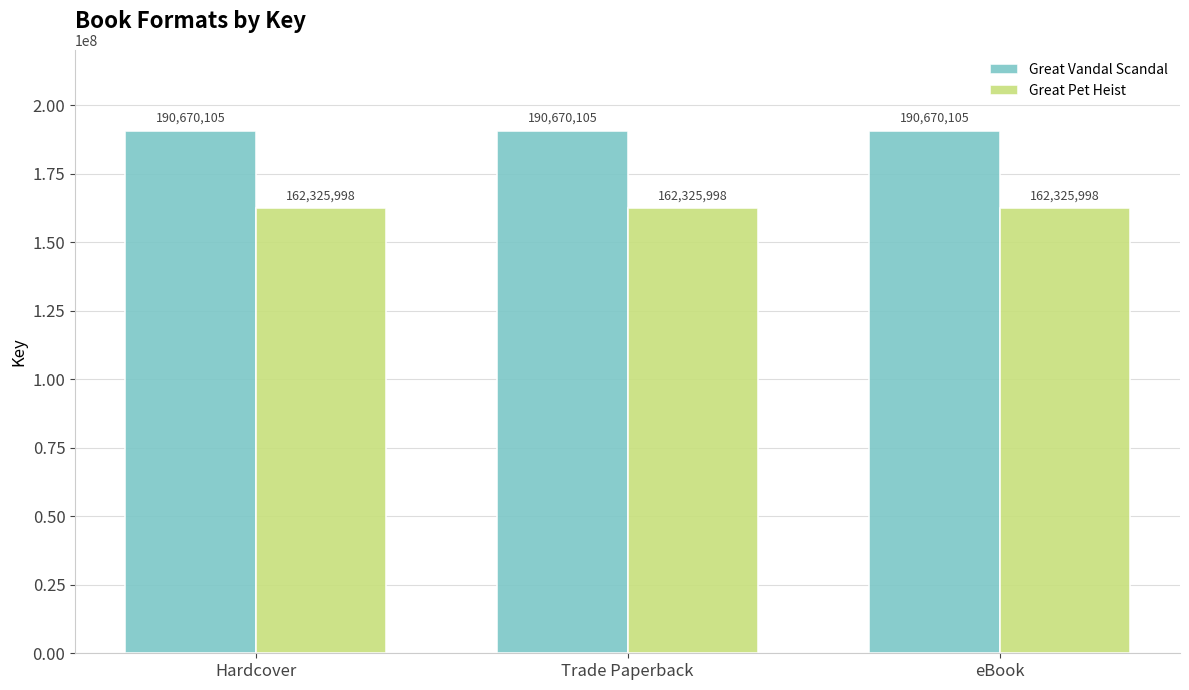

Read the Great Pet Heist value at Hardcover.

162325998